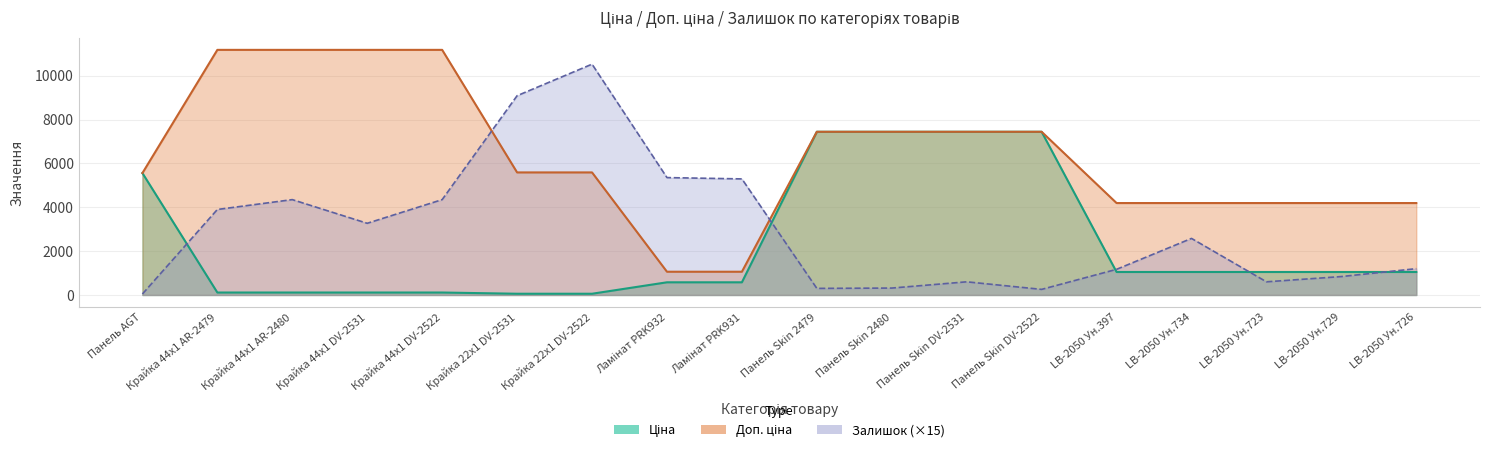

What is the total value across all series at Панель Skin 2480?

15204.2